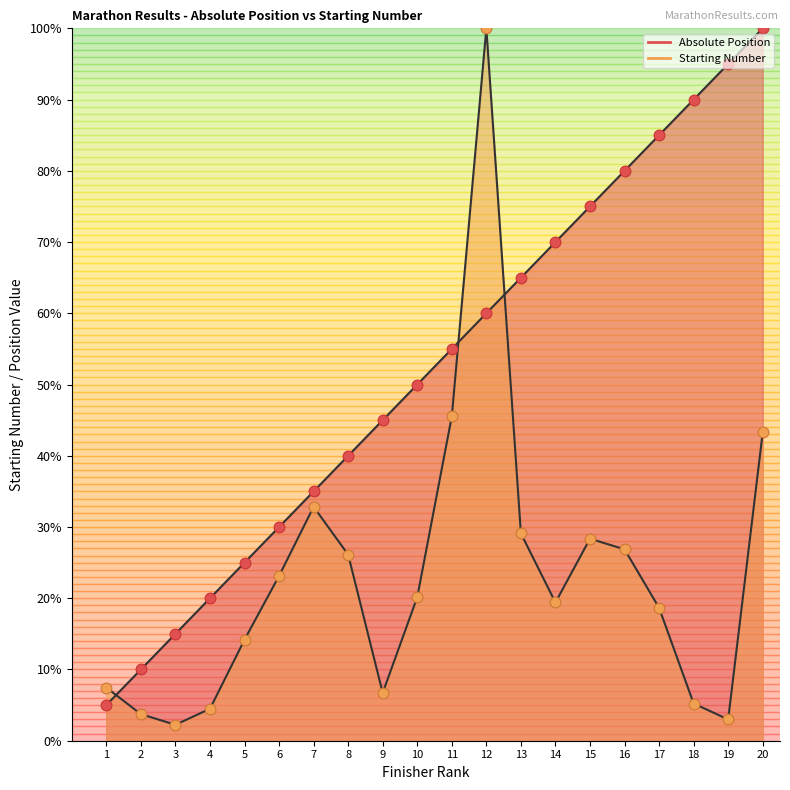

Which series has the largest total across all categories?

Absolute Position